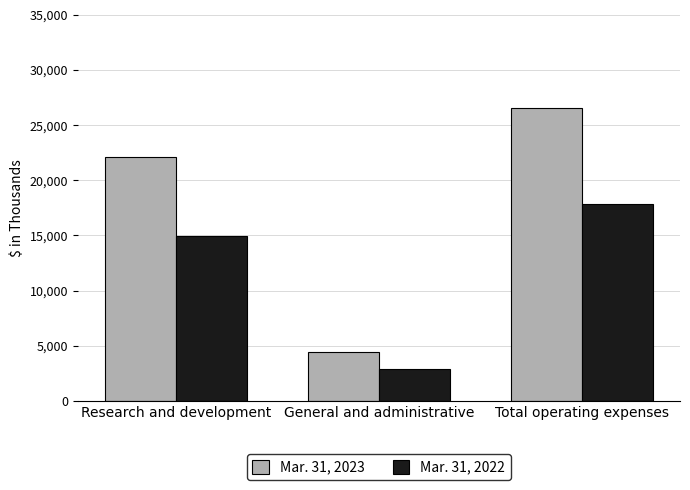

What is the label of the 2nd bar from the right?

General and administrative